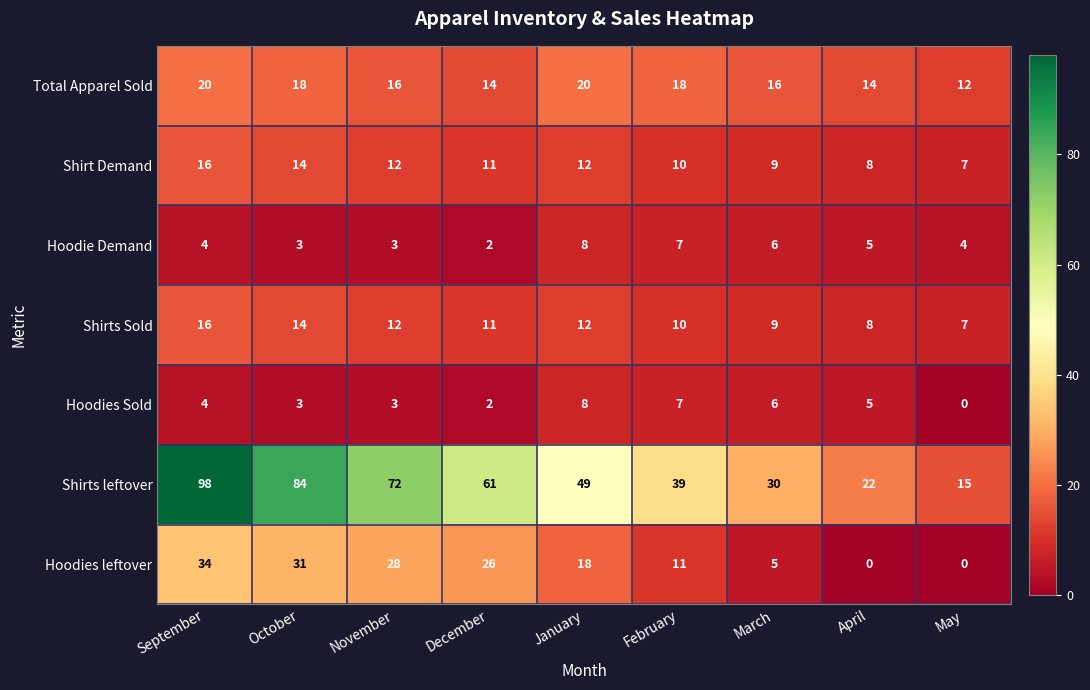

Rank the categories by Shirts leftover value from lowest to highest.

May, April, March, February, January, December, November, October, September